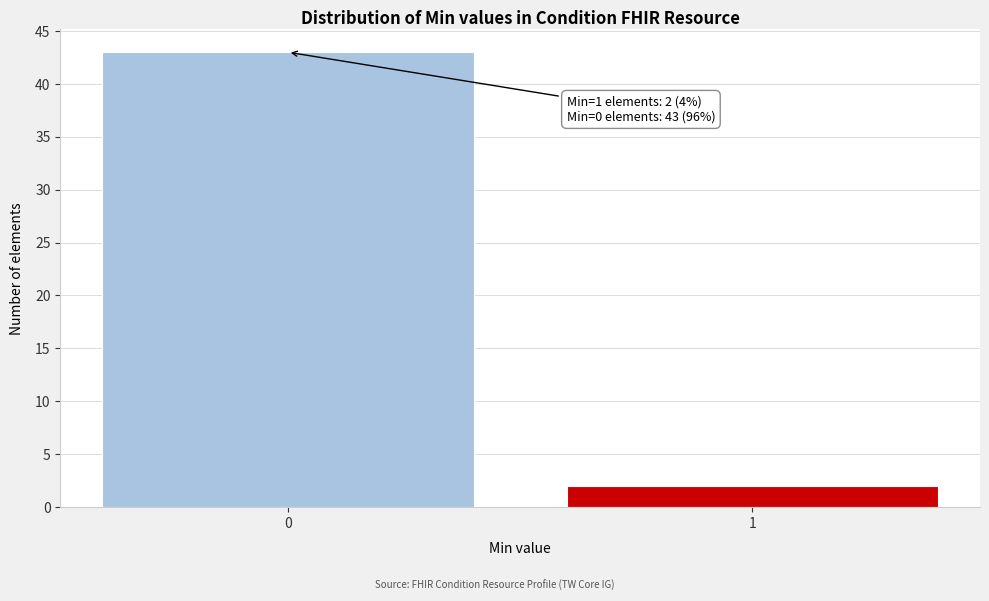

Reading right to left, list all the values displayed in this chart.

1=2	0=43